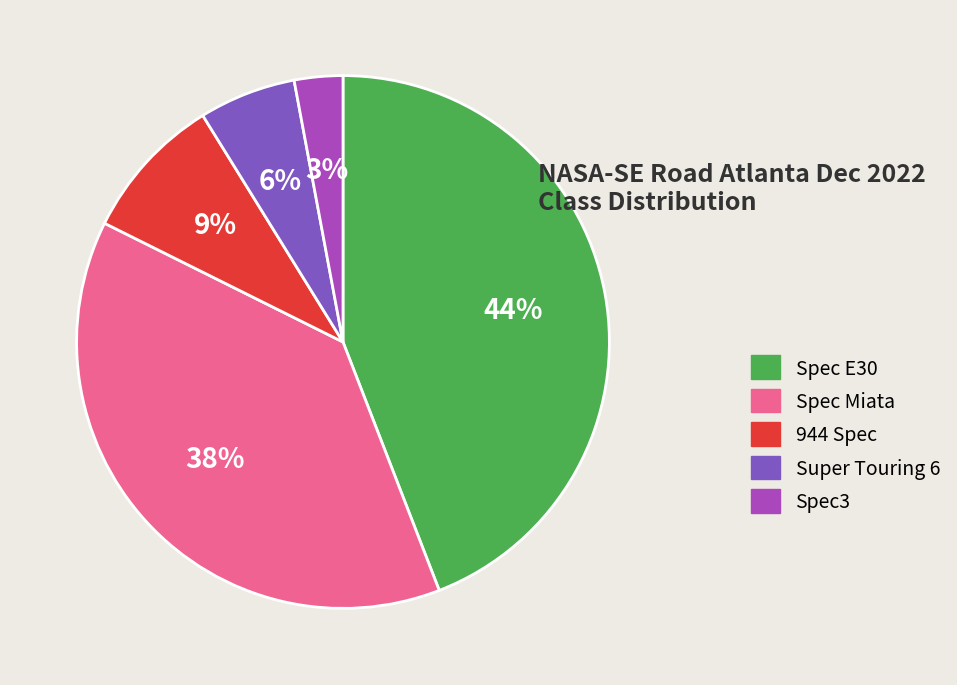

Approximately how many times larger is the value at Spec3 compared to Spec E30?

0.1